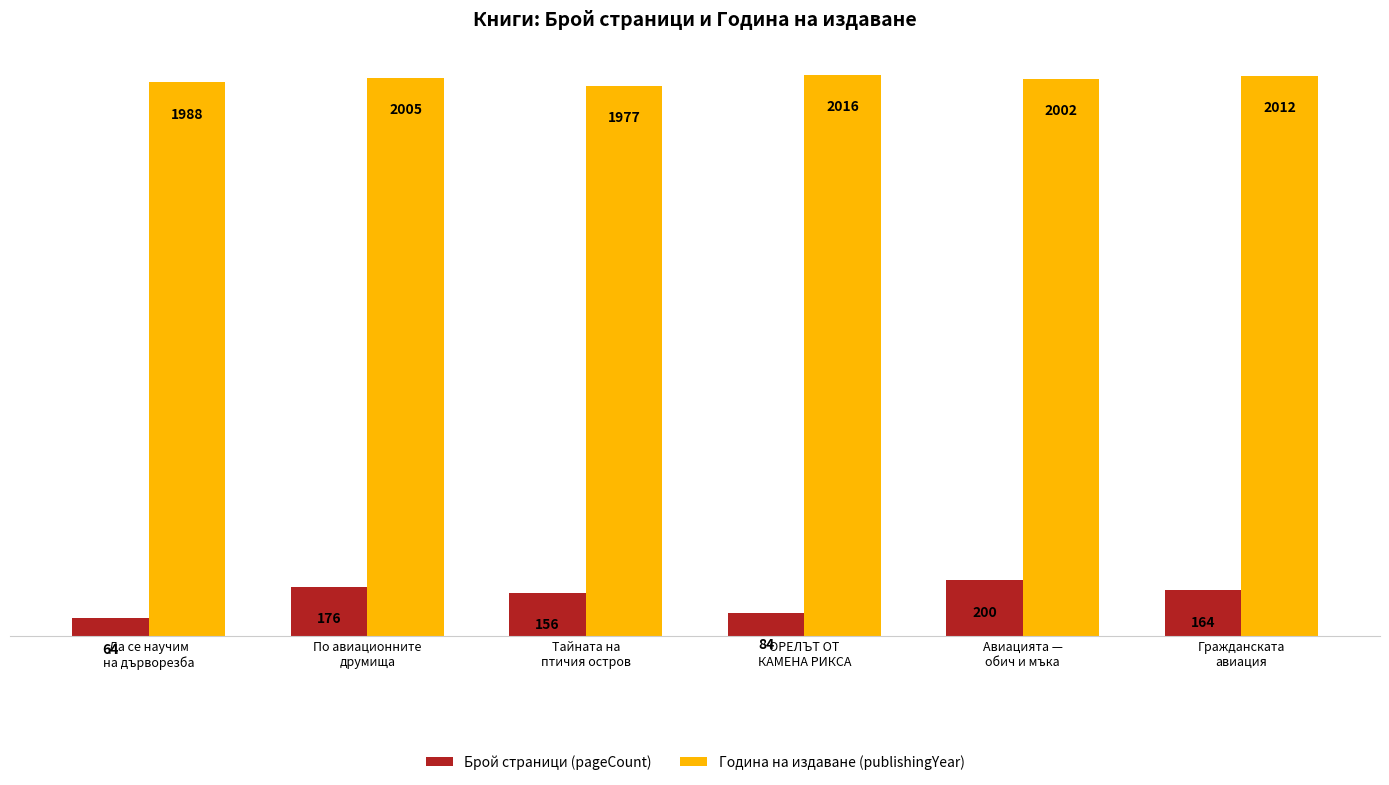

Which series has the largest range (max minus min)?

Брой страници (pageCount)